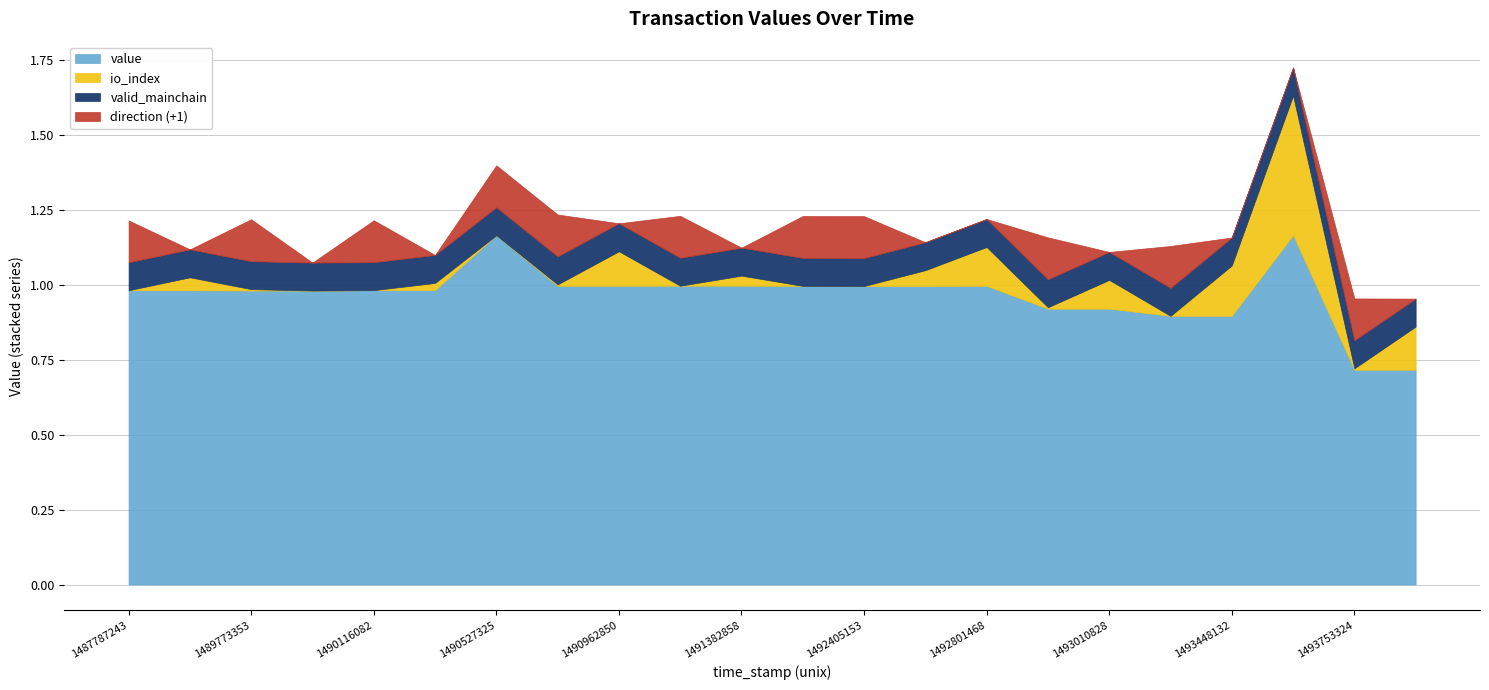

The value of direction_signed at 1491382858 is -1.0. True or false?

True